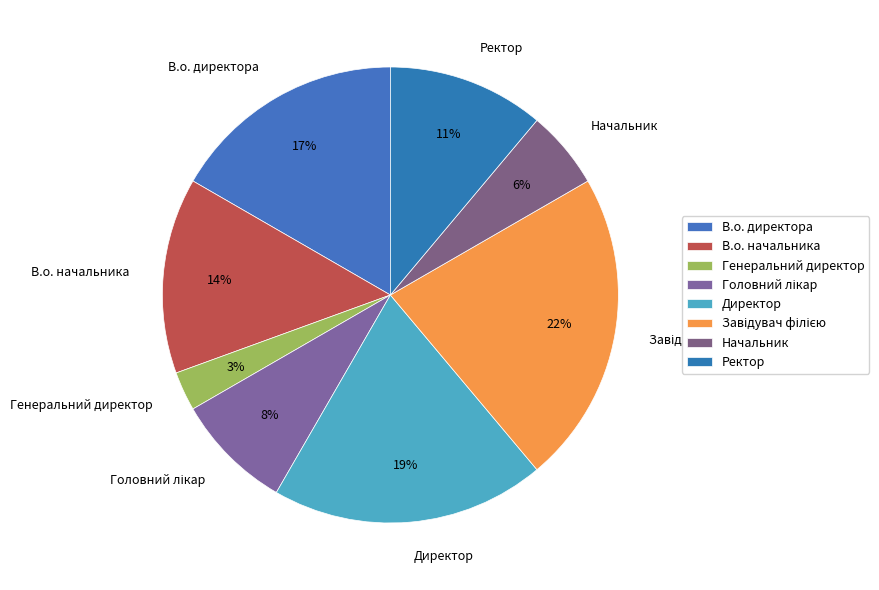

To the nearest percent, what is the difference between the largest and smallest slice percentages?

19%